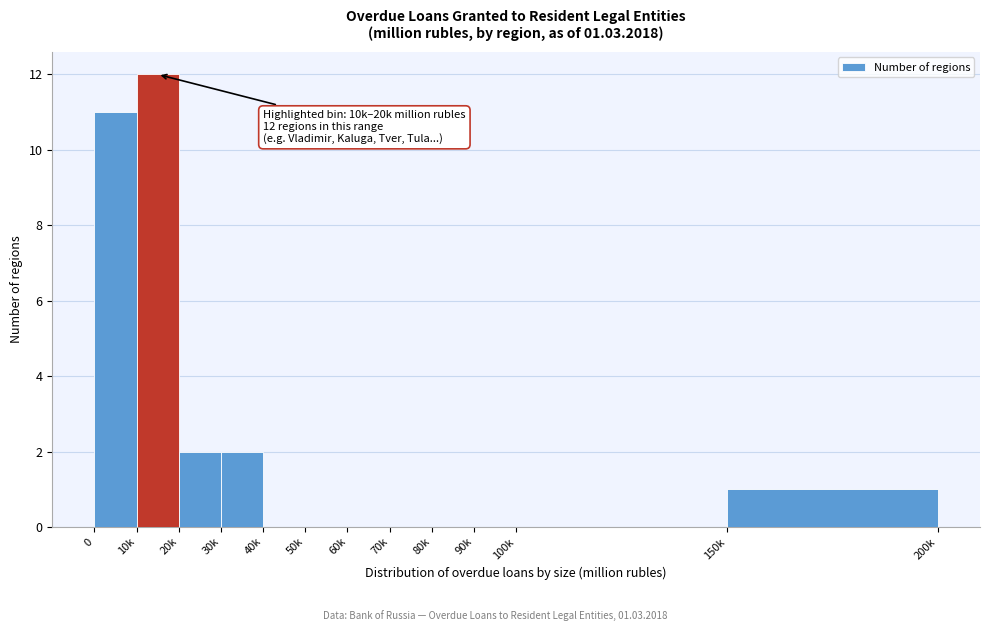

Reading right to left, transcribe all the data shown in this chart.

150k=1	100k=0	90k=0	80k=0	70k=0	60k=0	50k=0	40k=0	30k=2	20k=2	10k=12	0=11